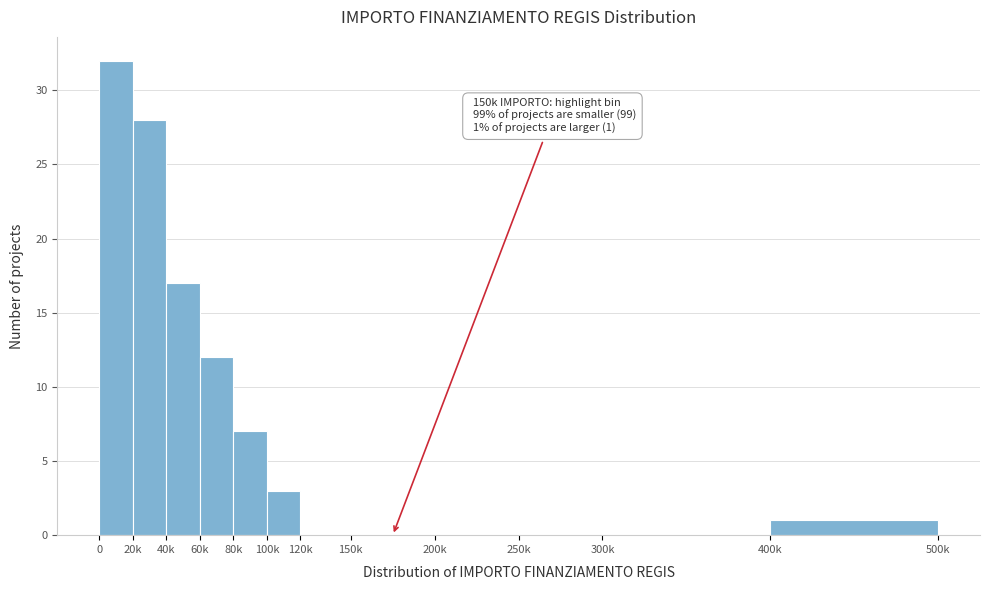

Reading right to left, extract all data points from this chart.

400k=1	300k=0	250k=0	200k=0	150k=0	120k=0	100k=3	80k=7	60k=12	40k=17	20k=28	0=32